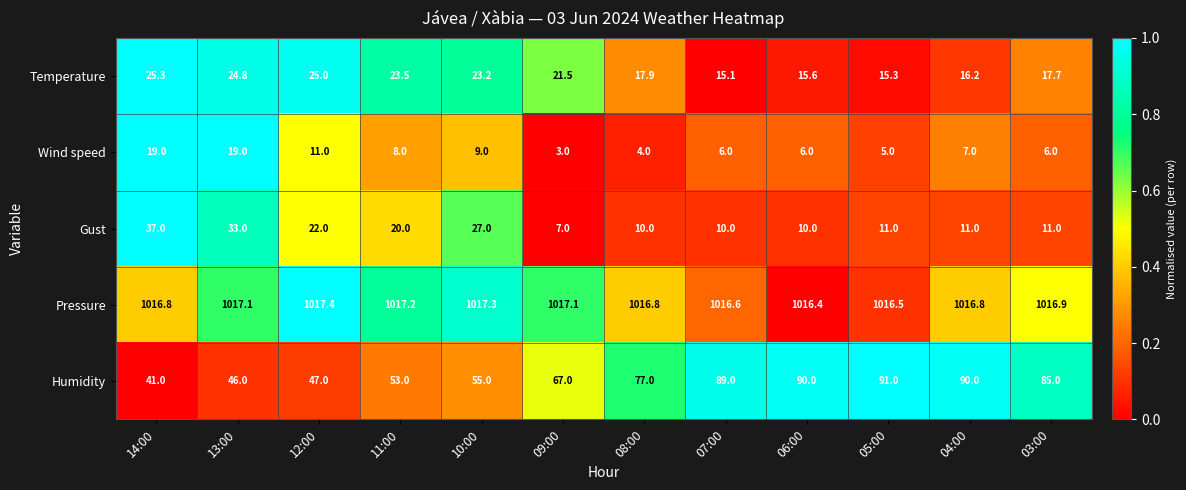

How many data points does each series have?

12